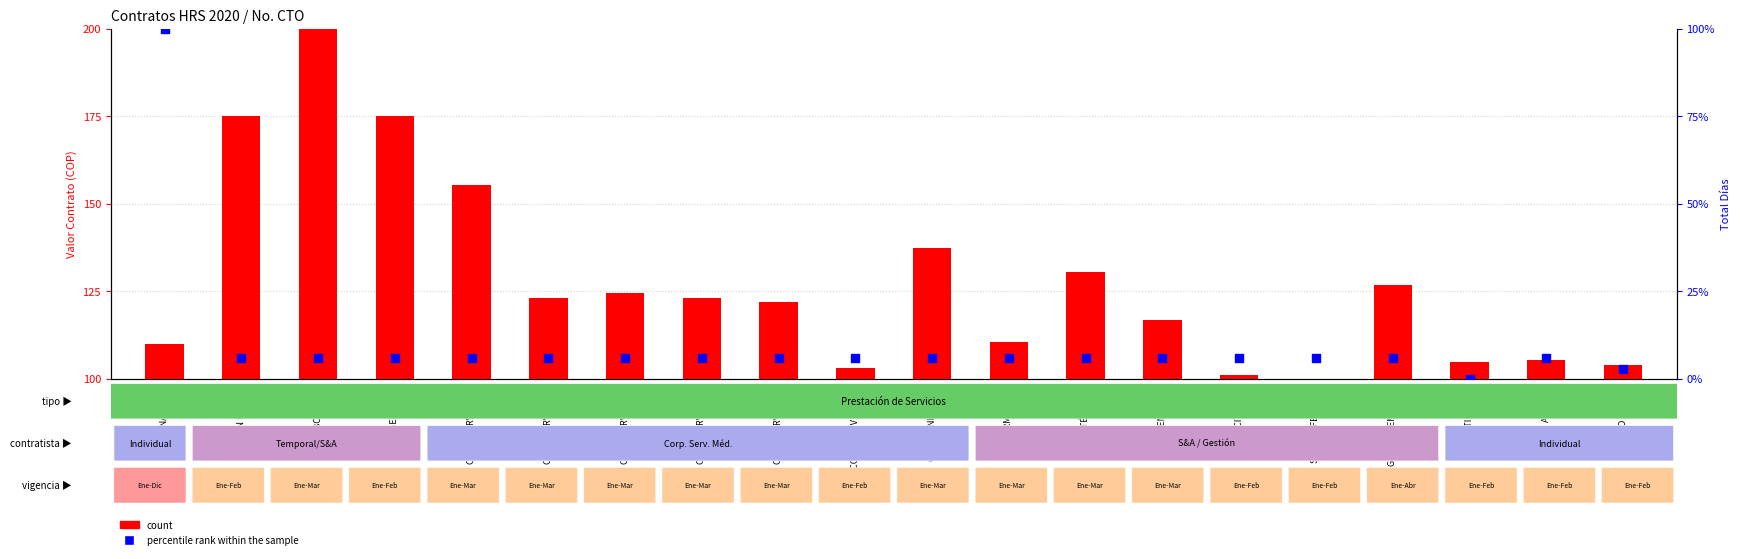

What is the total value across all series at S&A TEMPORAL?

122.4